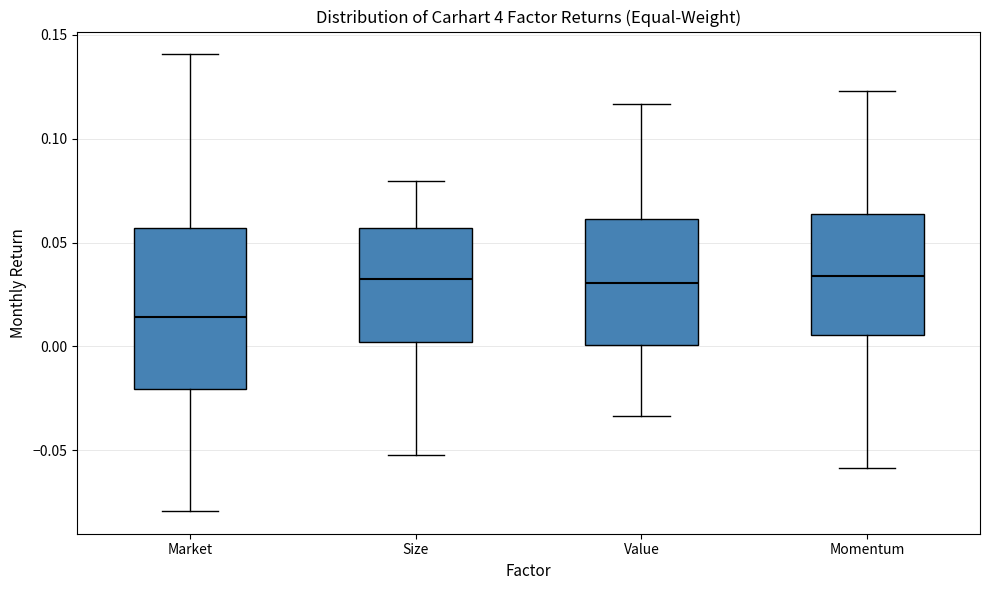

Where is the lower edge of the box for Market on the y-axis? The values are not printed on the chart, so give them approximately, as read against the axis.

-0.020